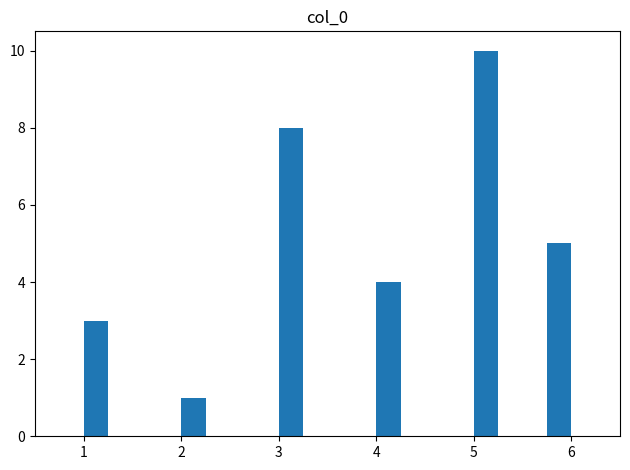

Read against the x-axis, roughly where is the centre of the tallest bar?

5.1